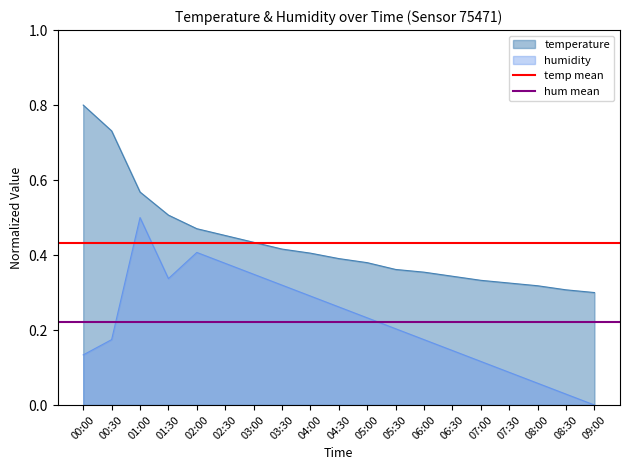

Which category has the highest value in the temperature series?

00:00